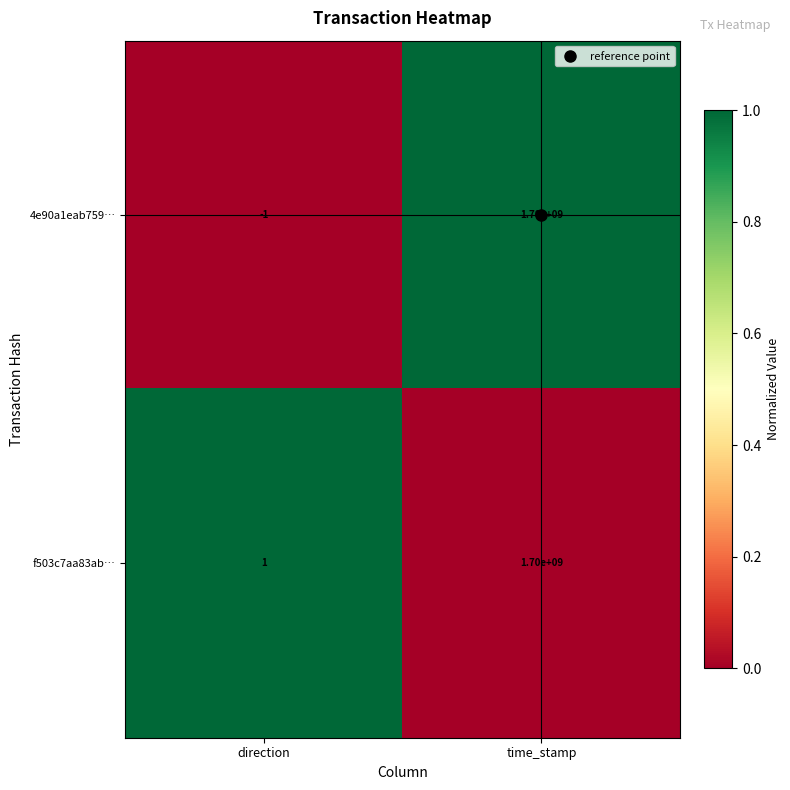

What is the difference between the maximum and minimum values in the 4e90a1eab759… series?

1700000001